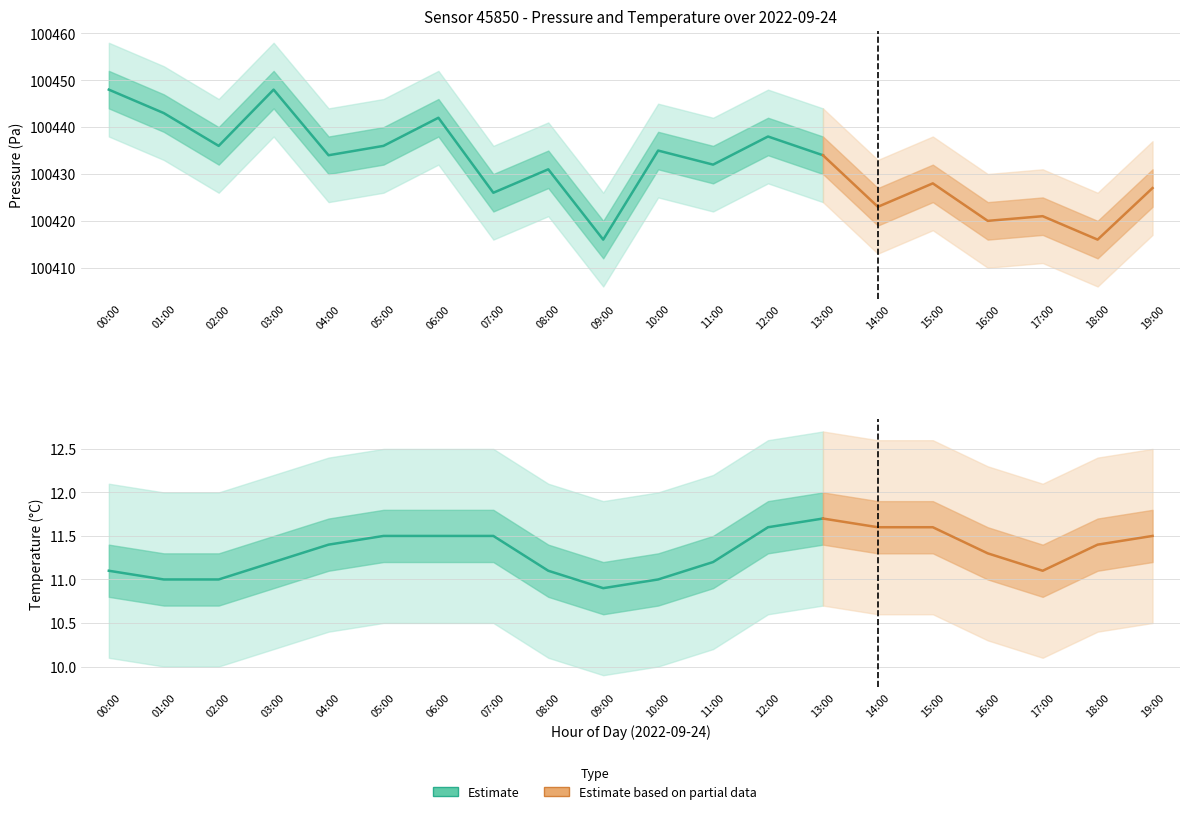

What is the smallest value displayed?

9.9